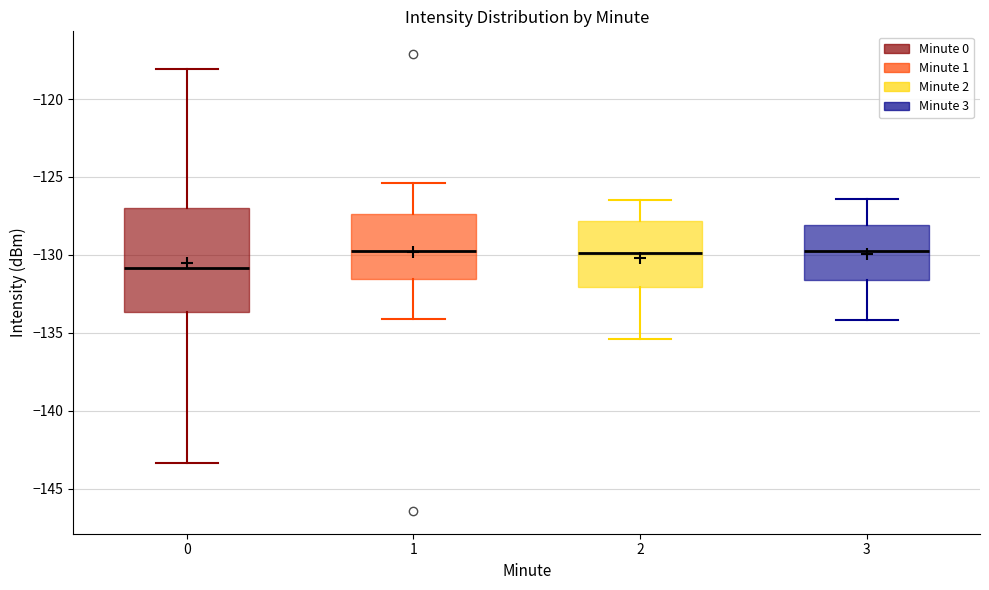

Which box is the tallest, from its lower edge to its upper edge?

0